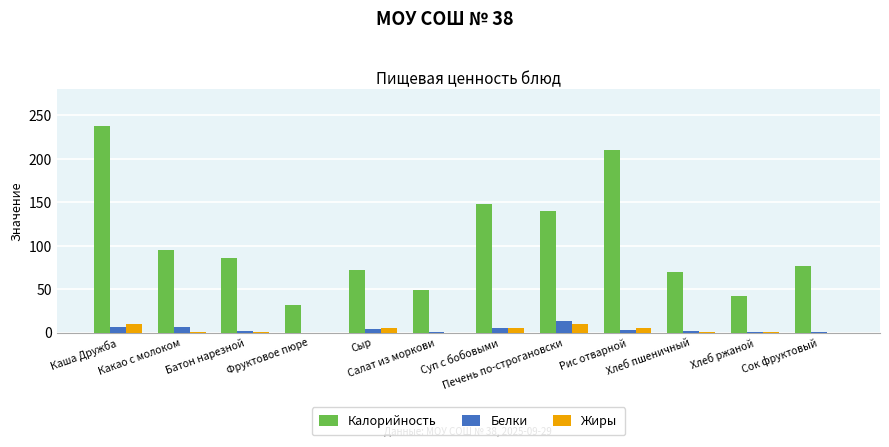

What is the maximum value shown in the chart?

237.5